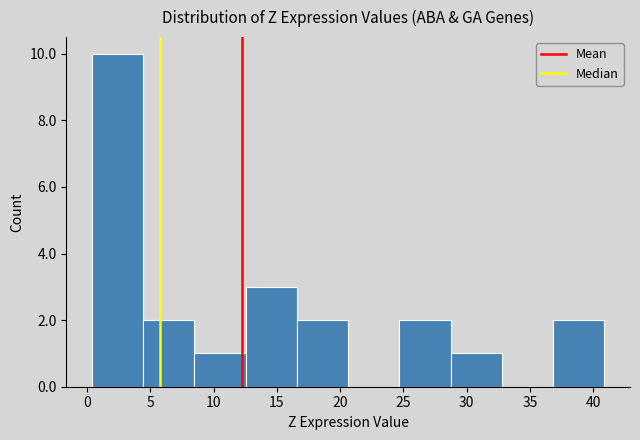

How tall is the bar that spans 37.0 to 41.0 on the x-axis? Neither the bar edges nor the heights are printed on the chart, so give them approximately, as read against the axes.

2